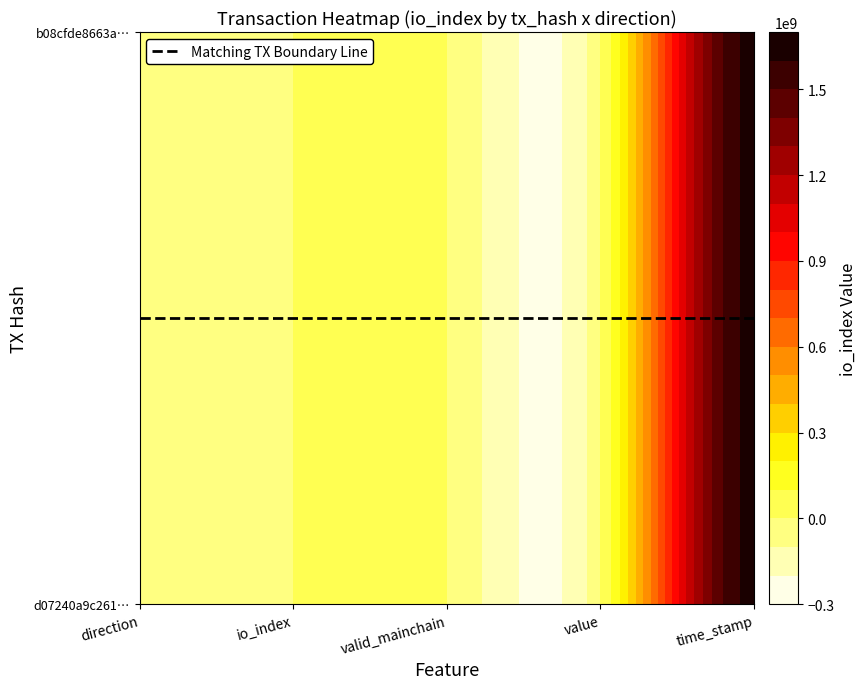

Rank the series at time_stamp from lowest to highest value.

b08cfde8663adb7aa7b61cf3d1d5d5f3bcb34a7, d07240a9c261d588346acca6dbda4ef61a94c1c